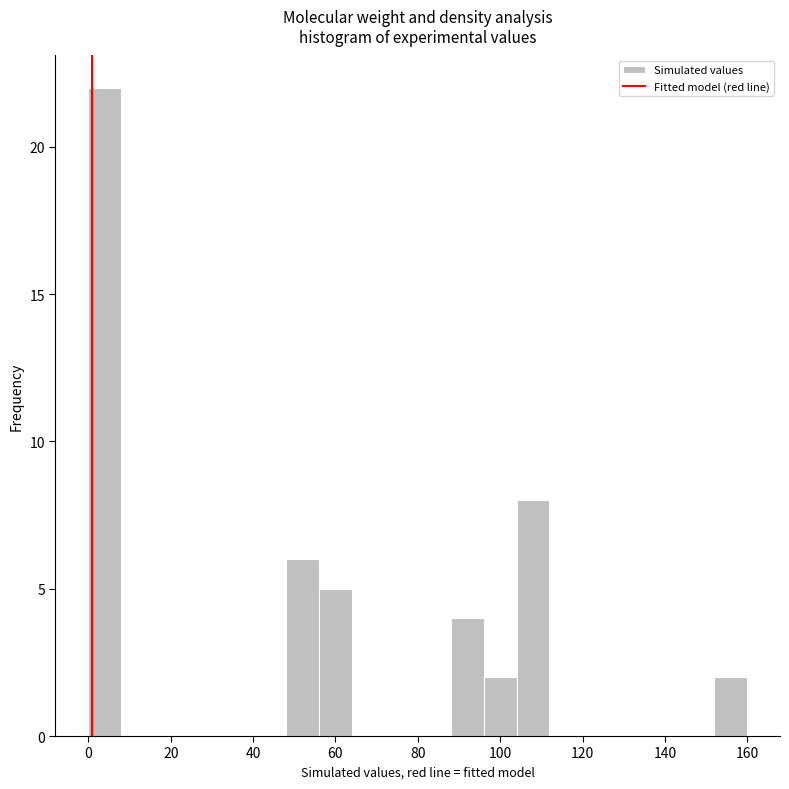

Read against the x-axis, roughly where is the centre of the tallest bar?

4